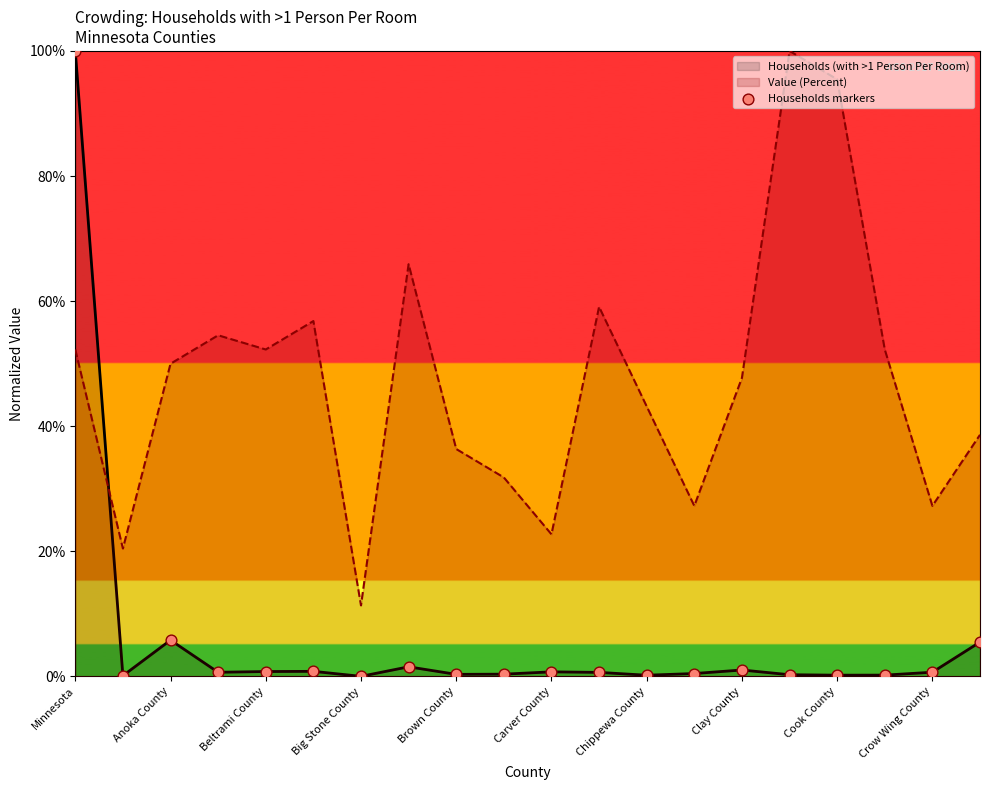

Which series has the widest spread of values?

Households (with >1 Person Per Room)